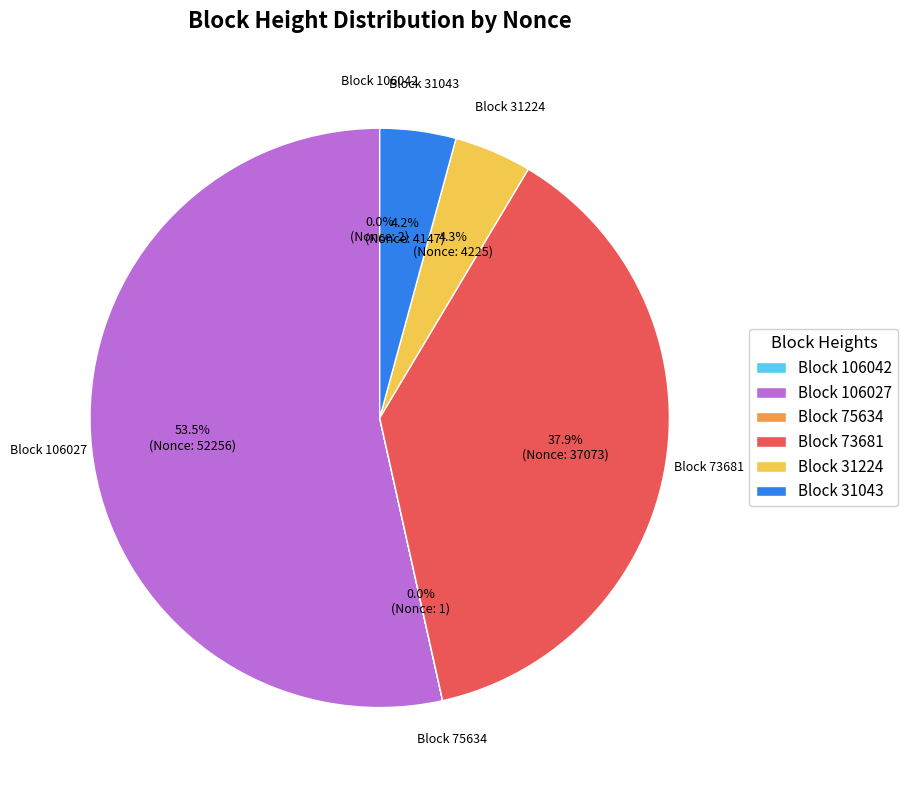

Combined, do Block 31043 and Block 73681 account for over 50%?

No